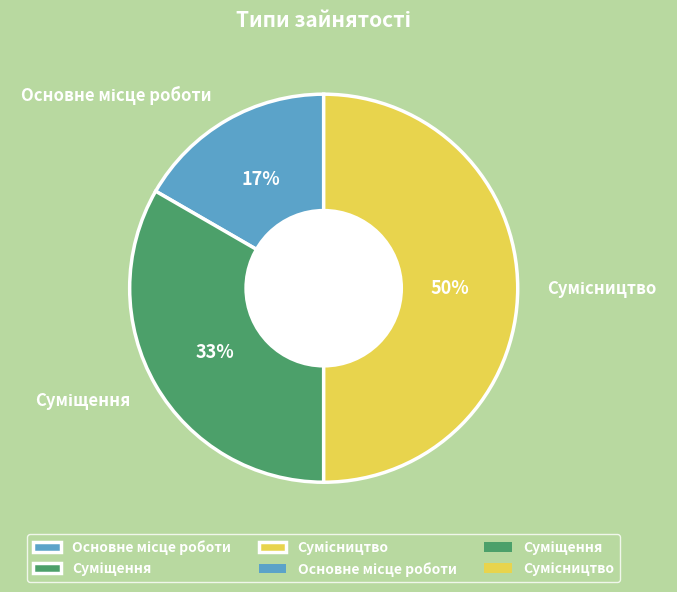

To the nearest percent, what is the difference between the largest and smallest slice percentages?

33%